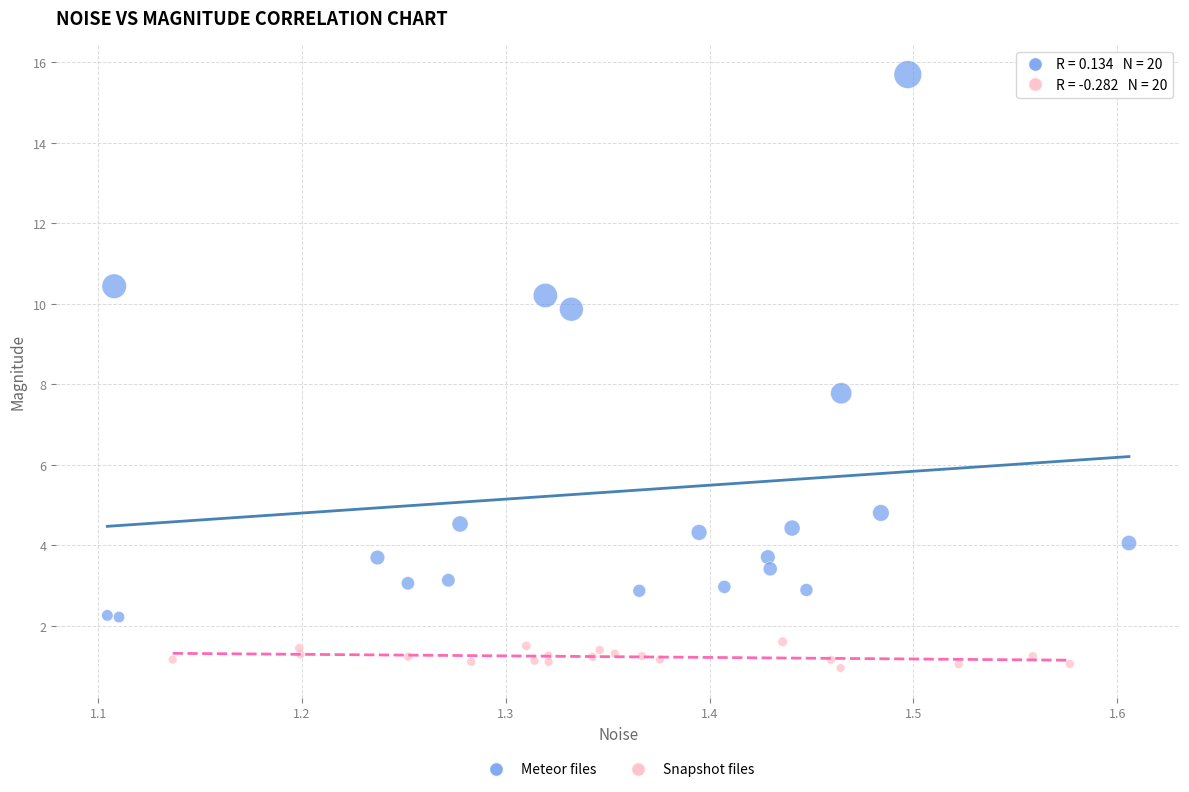

Which series has the largest Y range (max minus min)?

Meteor files